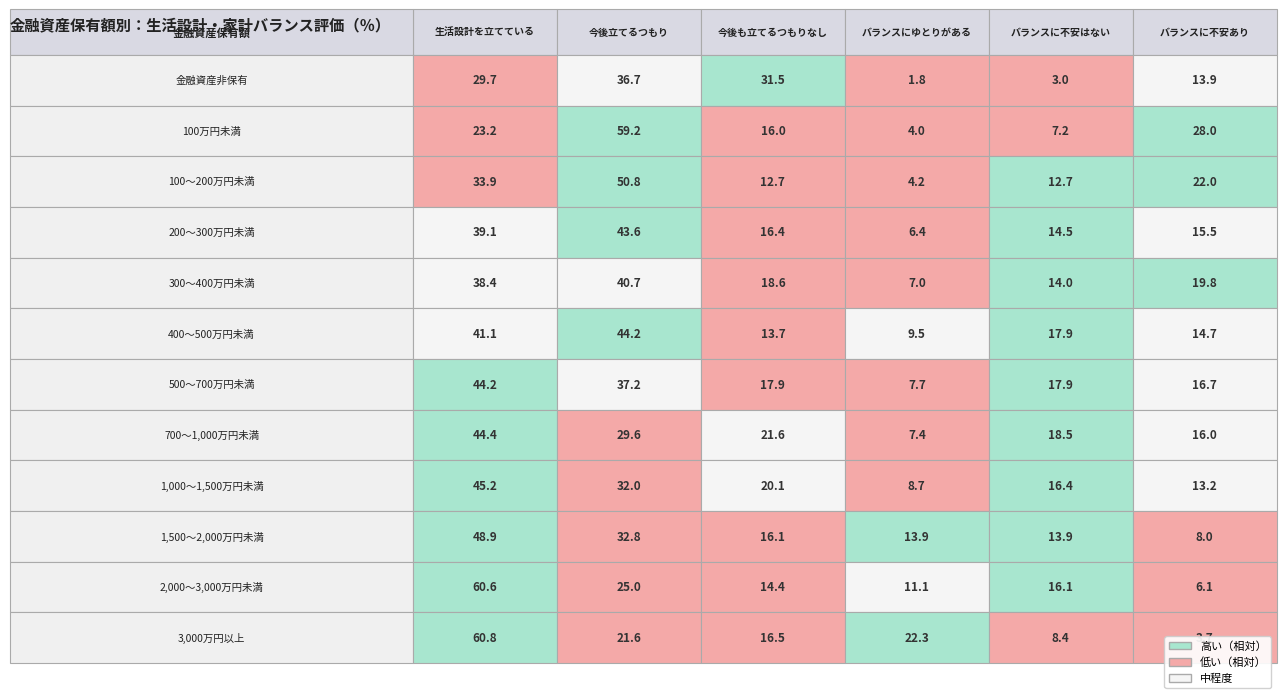

True or false: 100～200万円未満 has a value of 4.2 at 3.

True